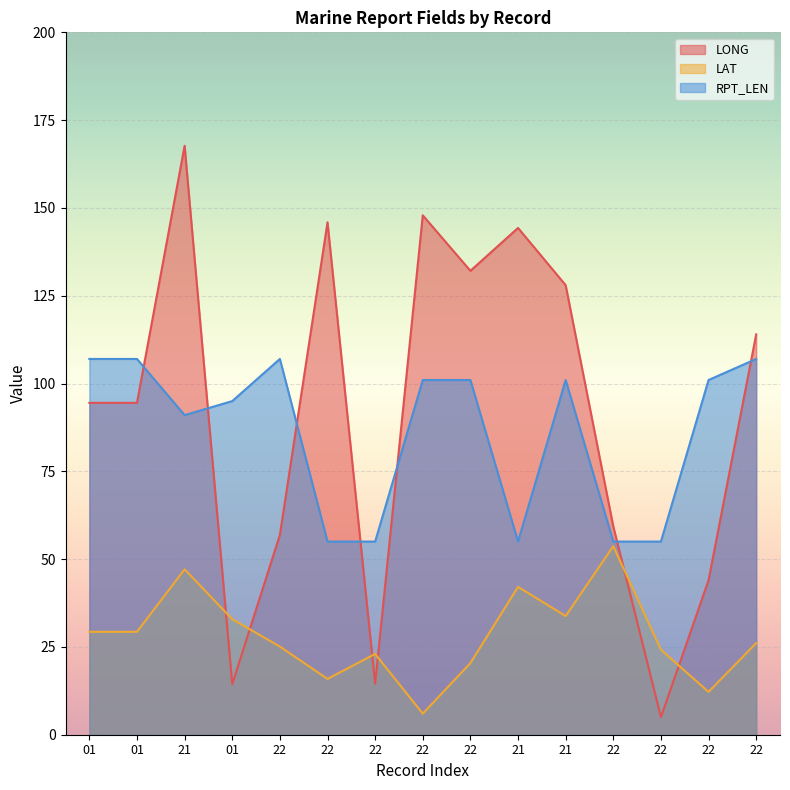

What is the label of the 14th point from the right?

01